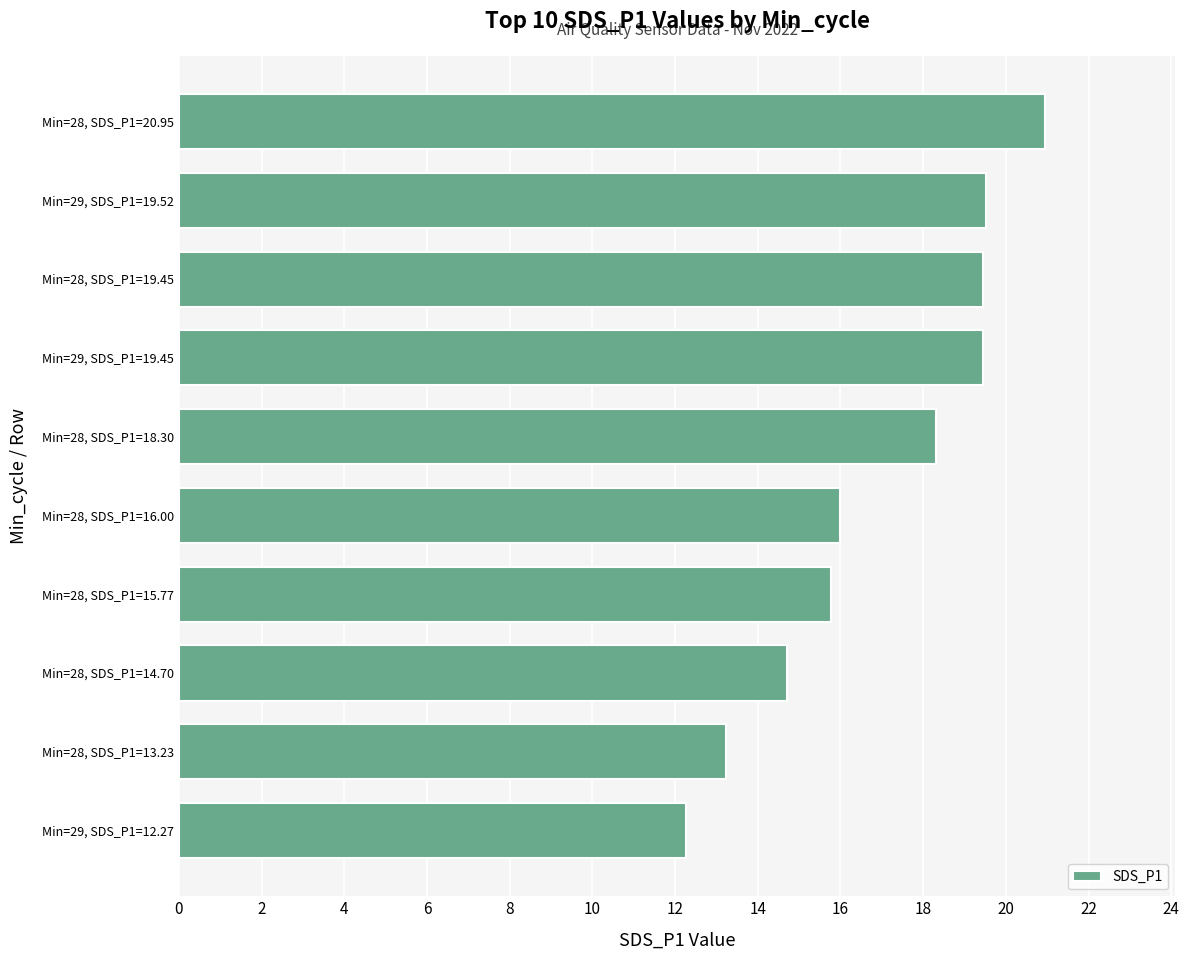

Between Min=28, SDS_P1=15.77 and Min=29, SDS_P1=19.45, which is larger?

Min=29, SDS_P1=19.45